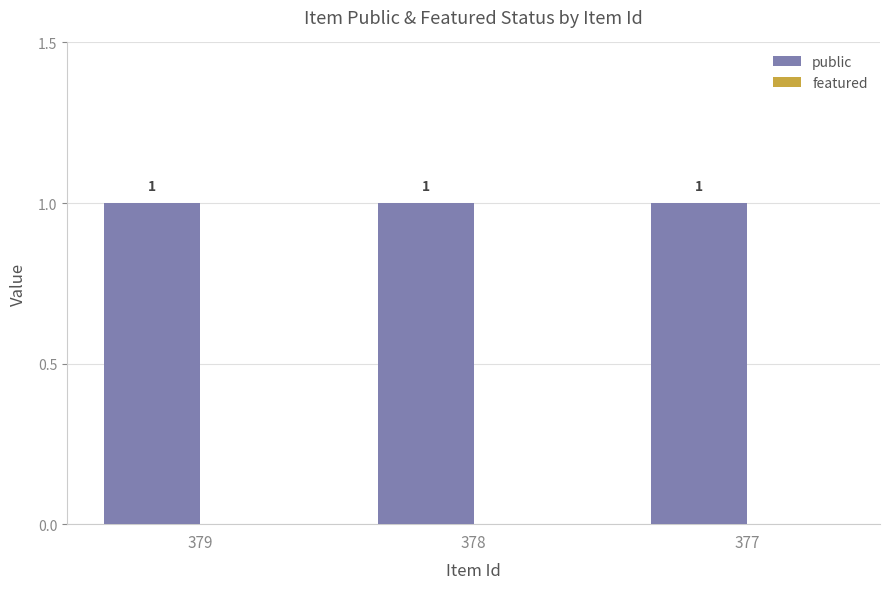

Which series changed the most between 378 and 377?

public